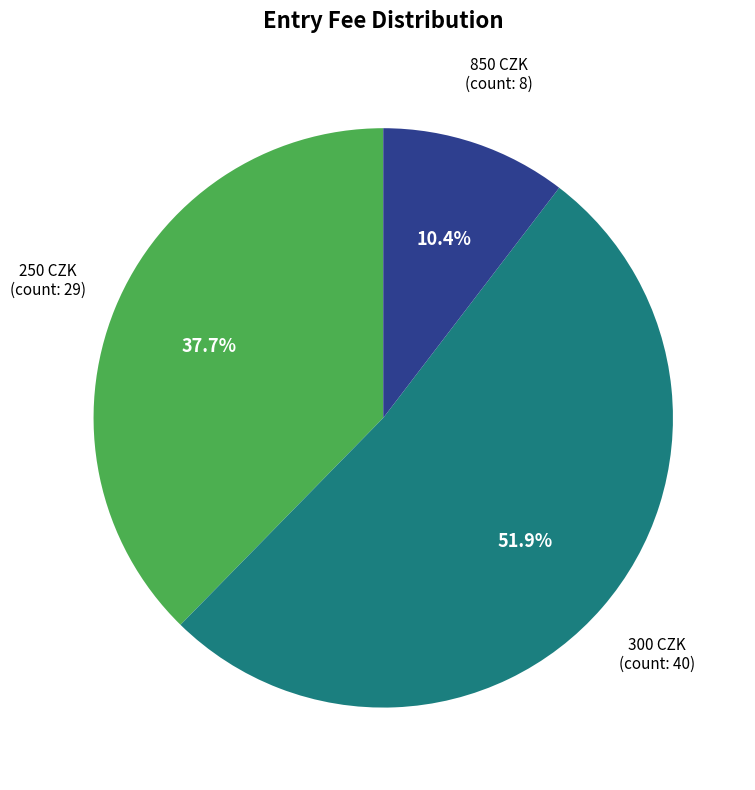

Rank the categories by value from highest to lowest.

300, 250, 850